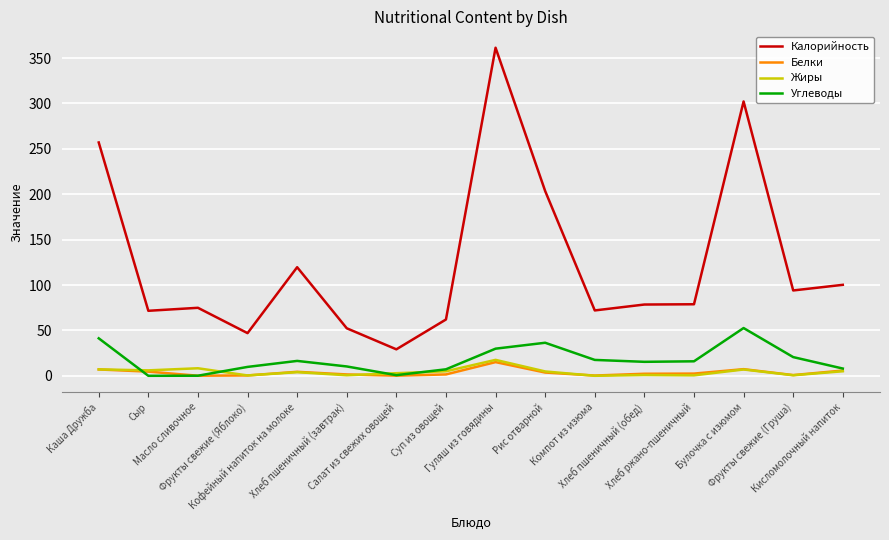

Which series has the largest range (max minus min)?

Калорийность